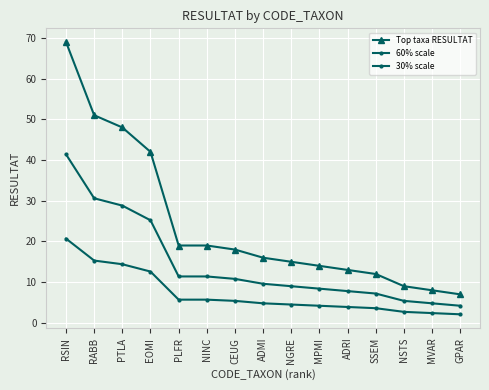

How many data points does each series have?

15